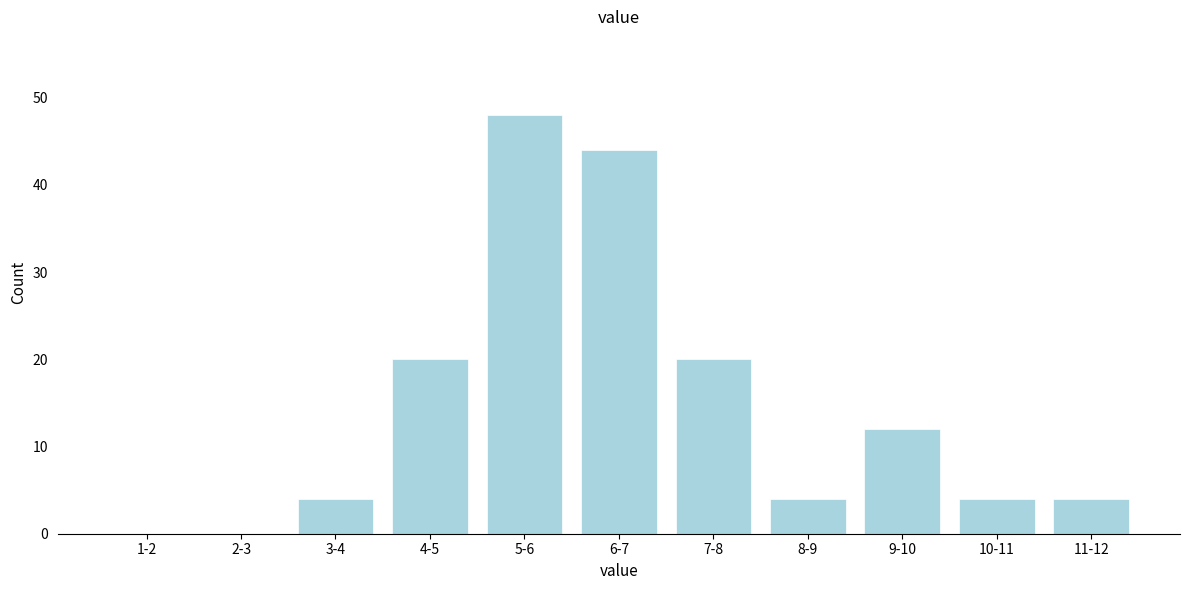

Reading right to left, transcribe all the data shown in this chart.

11-12=4	10-11=4	9-10=12	8-9=4	7-8=20	6-7=44	5-6=48	4-5=20	3-4=4	2-3=0	1-2=0